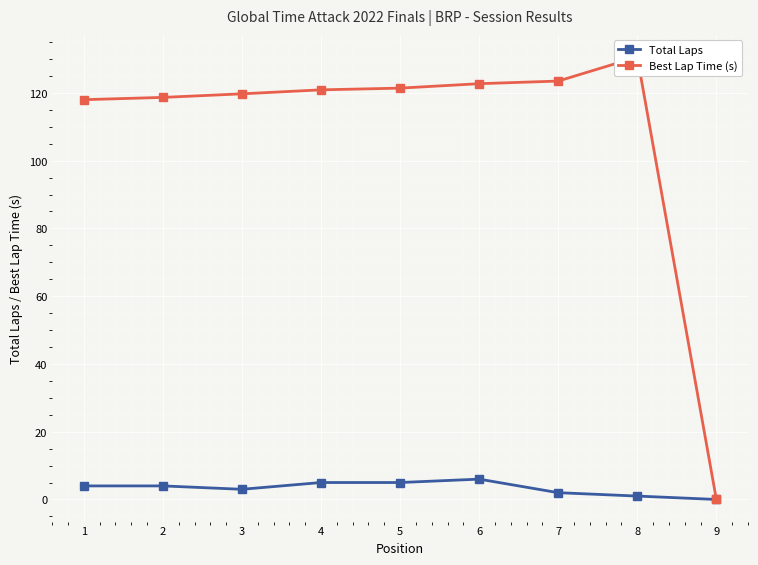

What is the approximate value of Total Laps at 6?

6.0